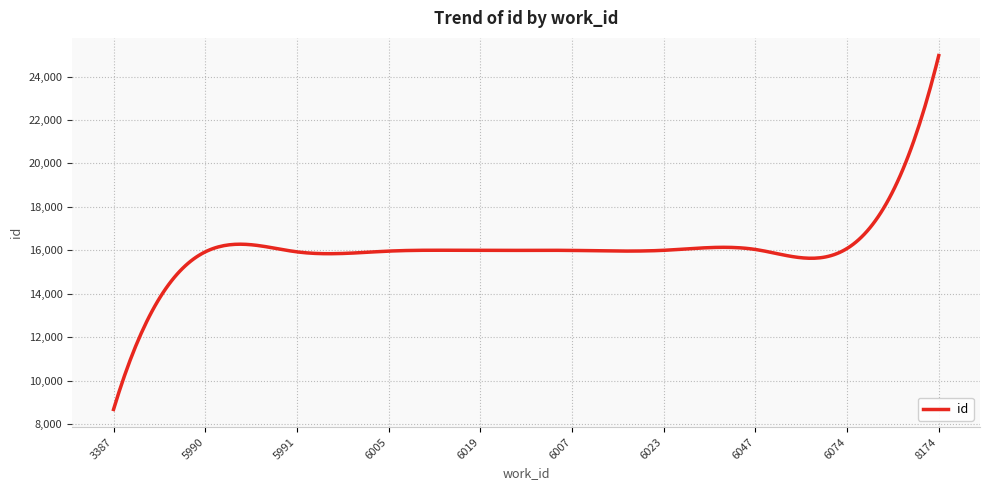

Does the chart have visible grid lines?

Yes